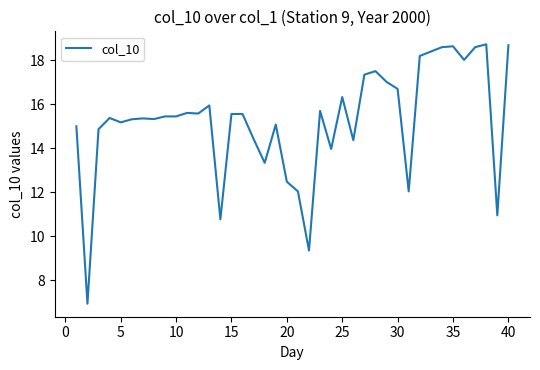

What is the smallest value displayed?

6.9